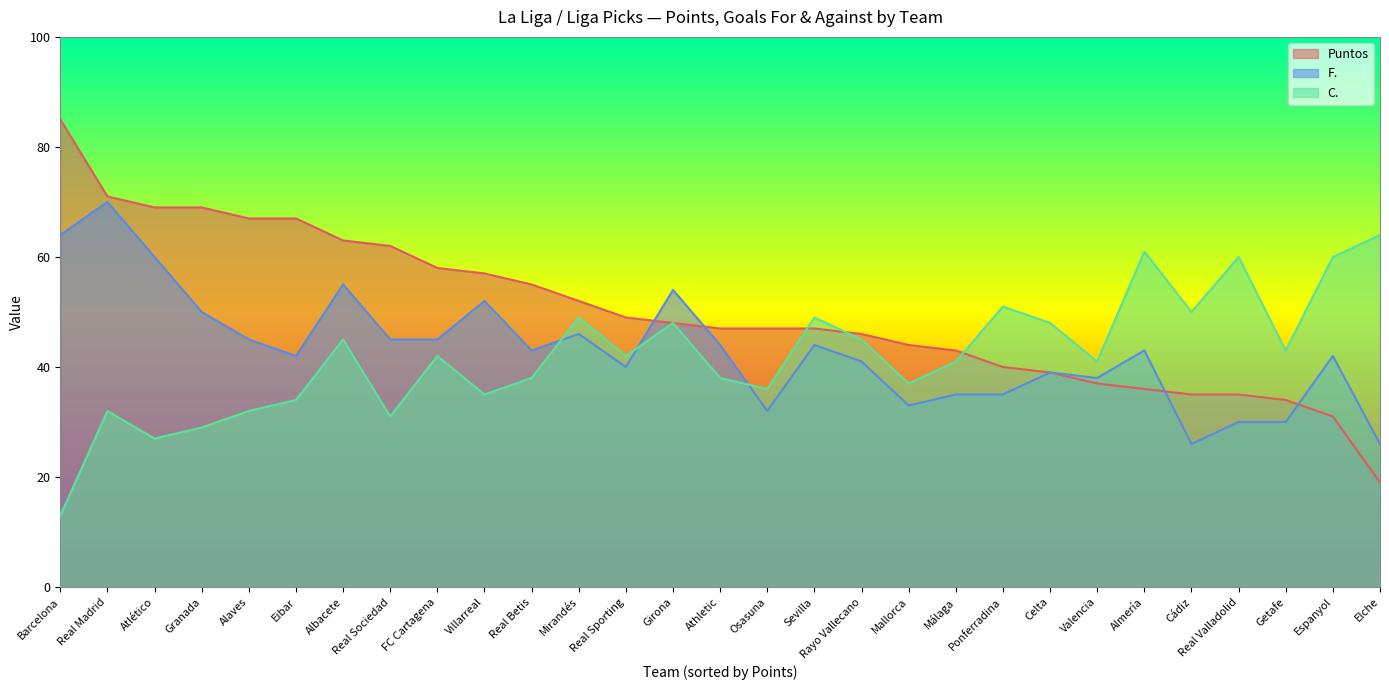

The C. series shows 61 at Almería. True or false?

True